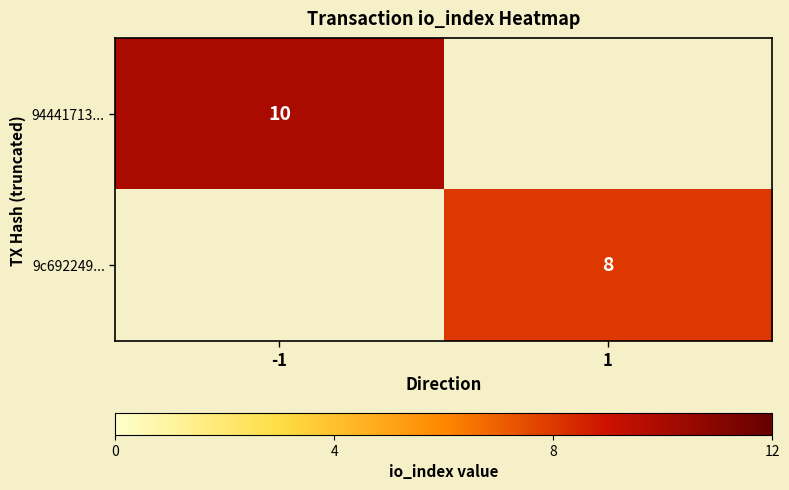

Which has a higher value, 1 or -1?

-1